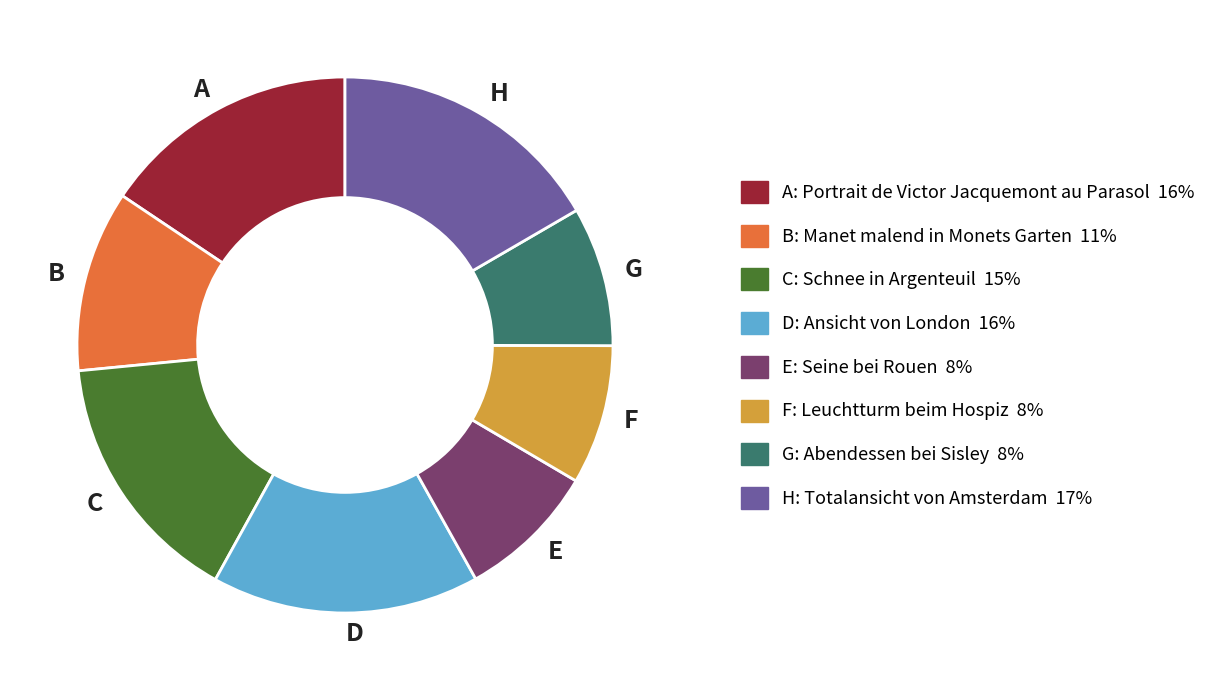

Is E the majority of the pie?

No